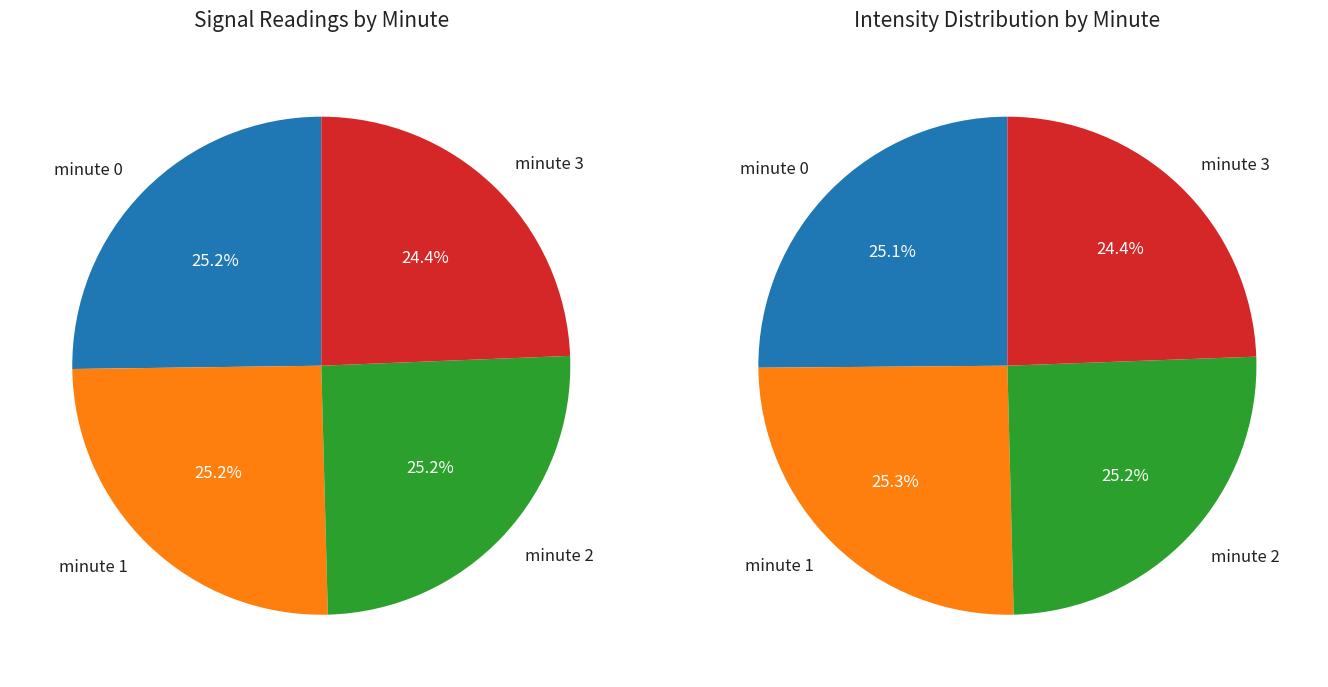

Rank the categories by value from lowest to highest.

minute 3, minute 0, minute 1, minute 2